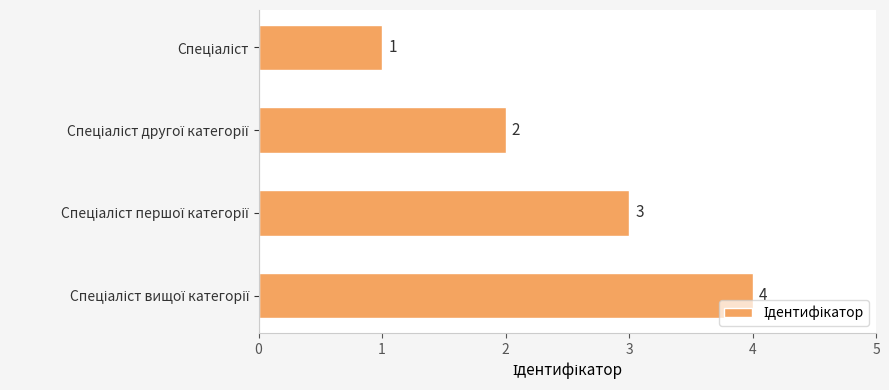

What is the difference between the maximum and minimum values?

3